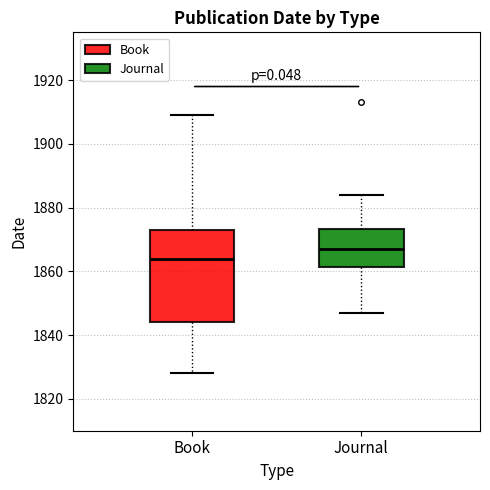

Comparing the boxes themselves (not the whiskers), which one is the tallest?

Book